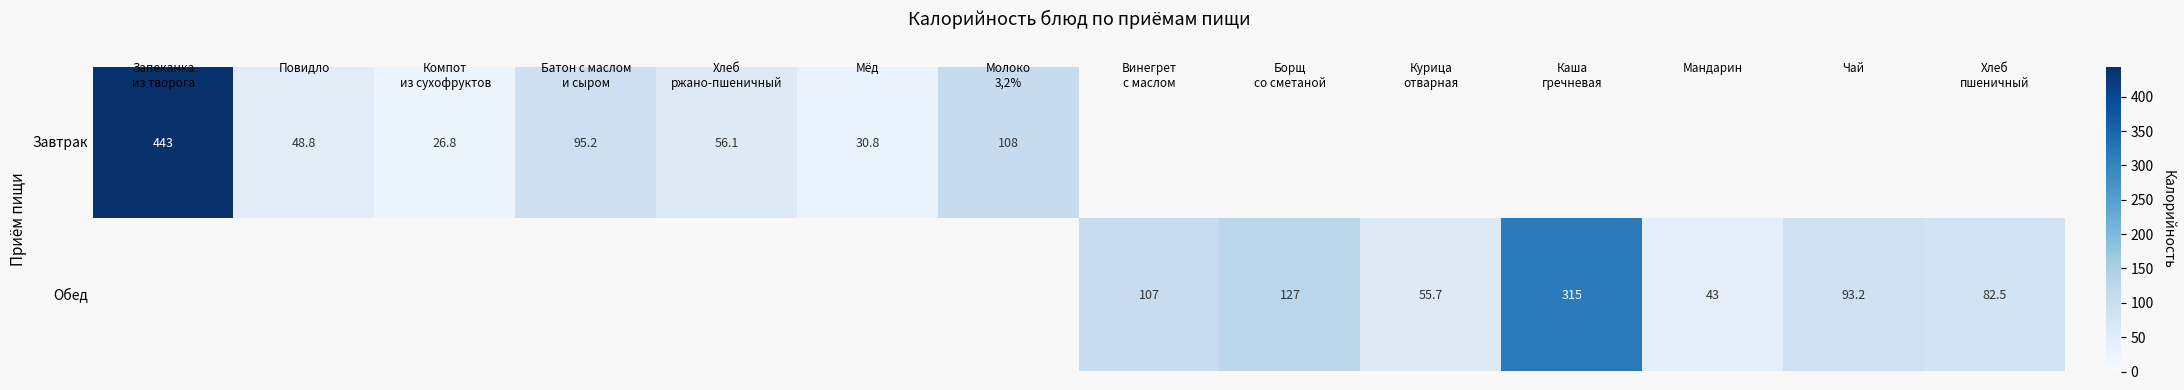

Between Хлеб
пшеничный and Каша
гречневая, which is larger?

Каша
гречневая